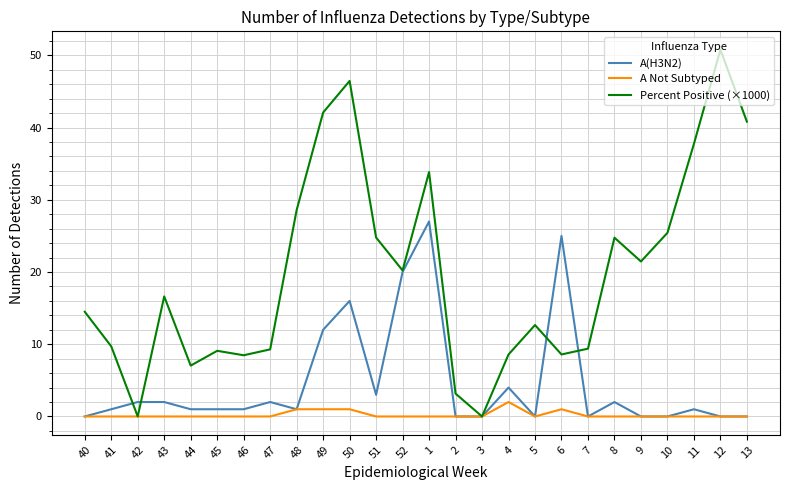

What is the spread (max minus min) of values at 13?

40.8